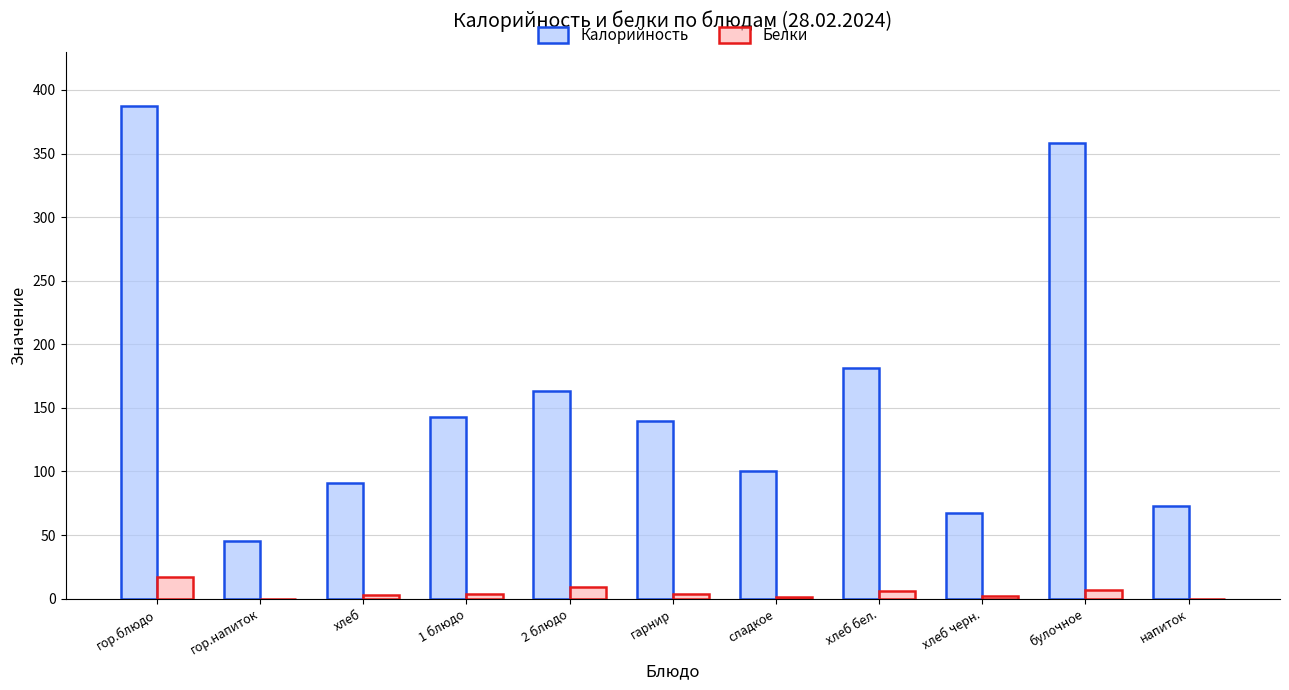

Which category has the highest value in the Калорийность series?

гор.блюдо